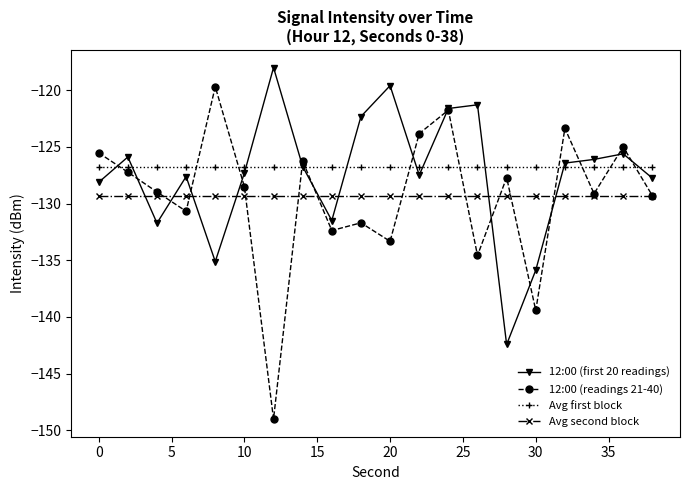

List the series in order of their peak value, highest first.

12:00 (first 20 readings), 12:00 (readings 21-40), Avg first block, Avg second block